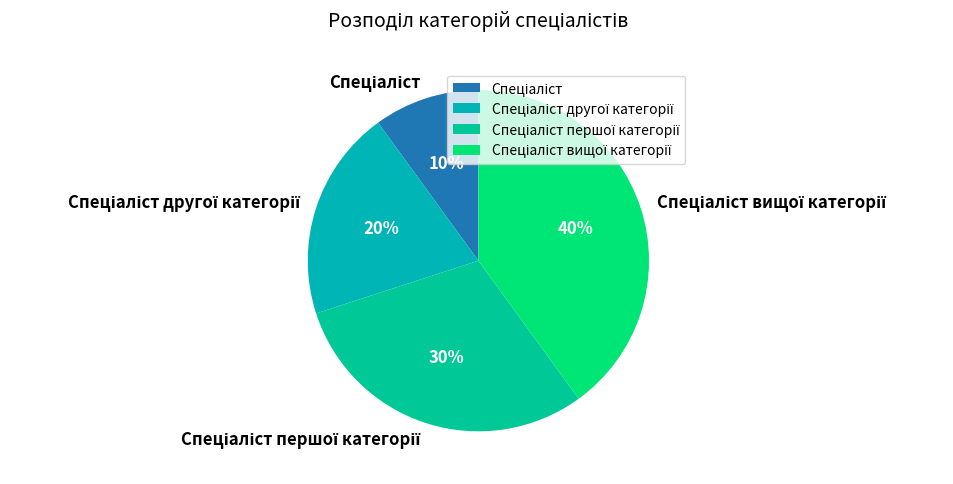

To the nearest percent, what is the difference between the largest and smallest slice percentages?

30%